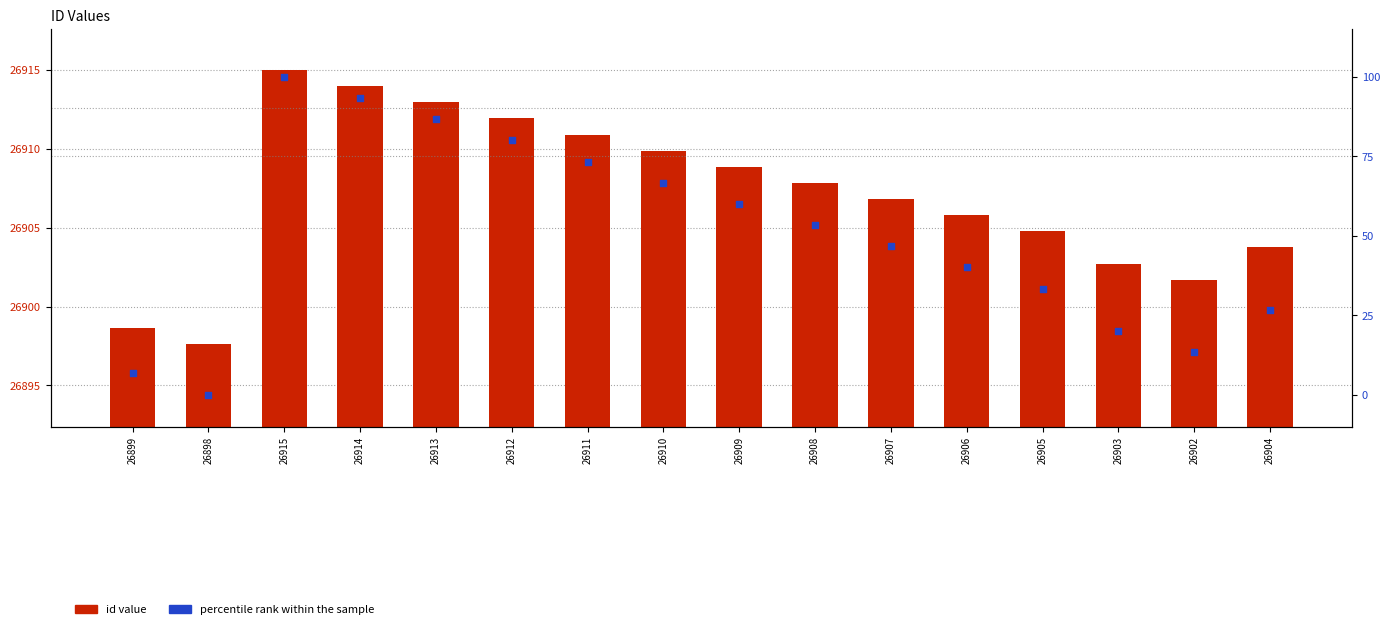

Which series has the largest Y range (max minus min)?

percentile rank within the sample